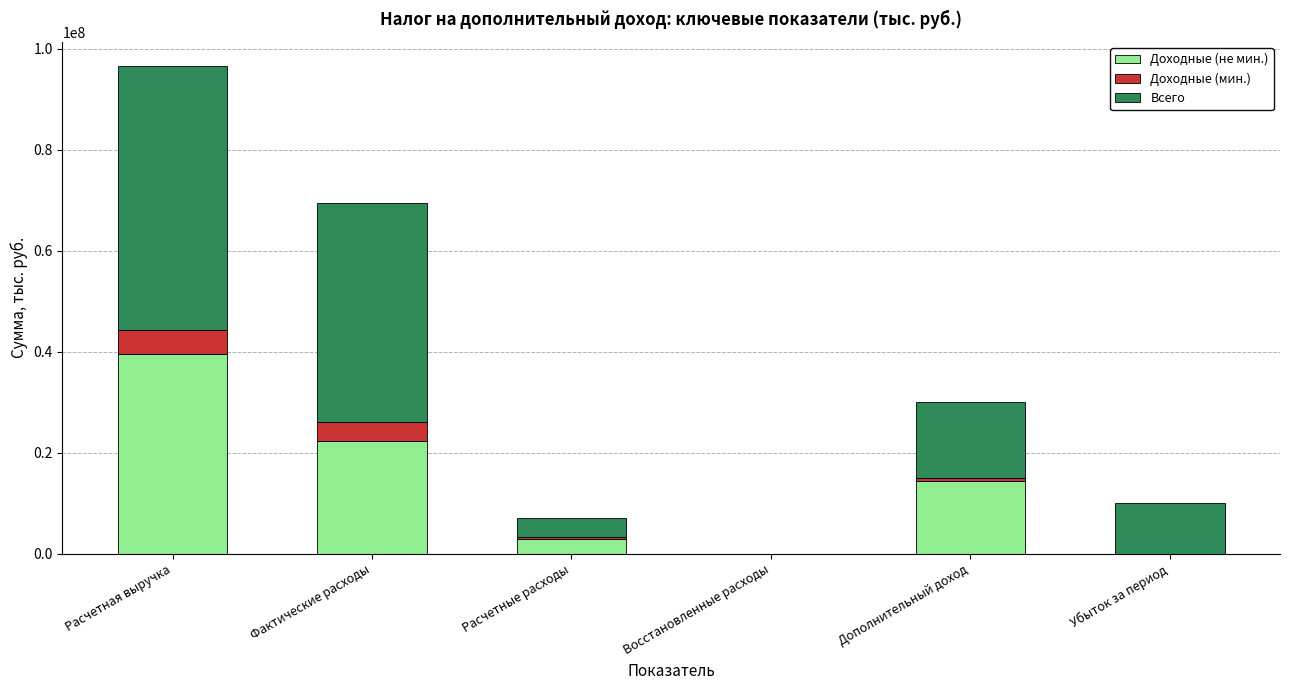

Where is Доходные (не мин.) nearest to the value 19806834?

Фактические расходы